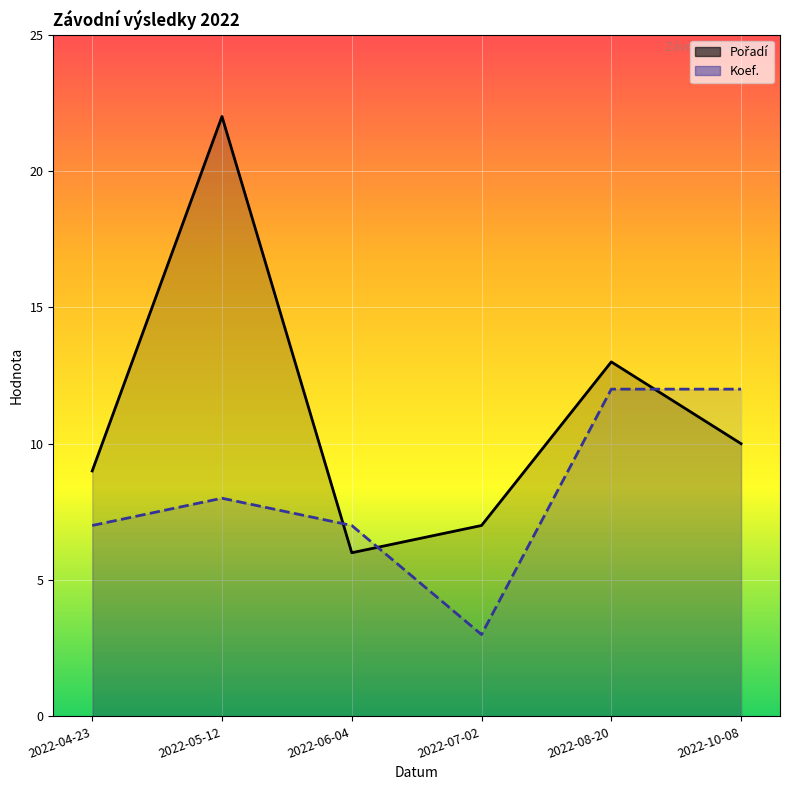

What is the label of the 6th point from the left?

2022-10-08